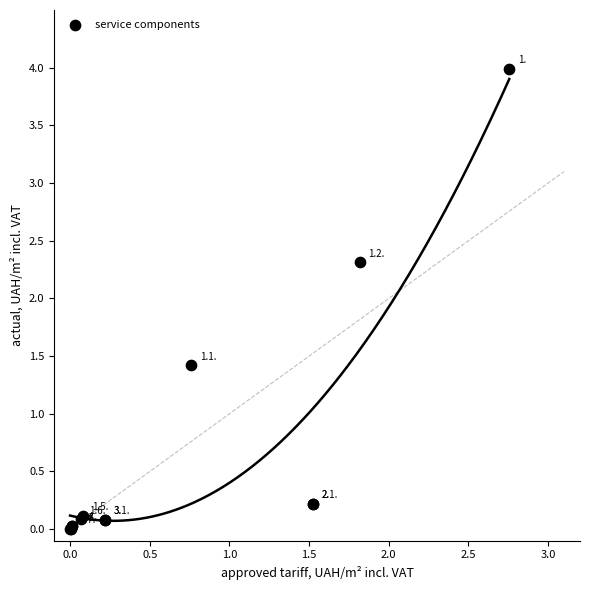

What Y value in the scatter plot is closest to 1?

1.4